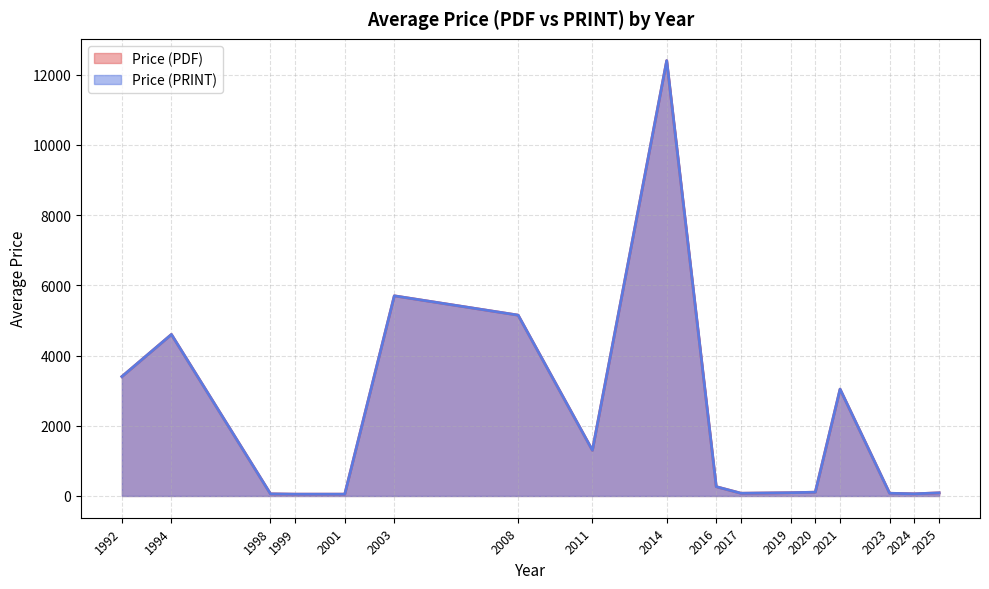

Does the chart have visible grid lines?

Yes